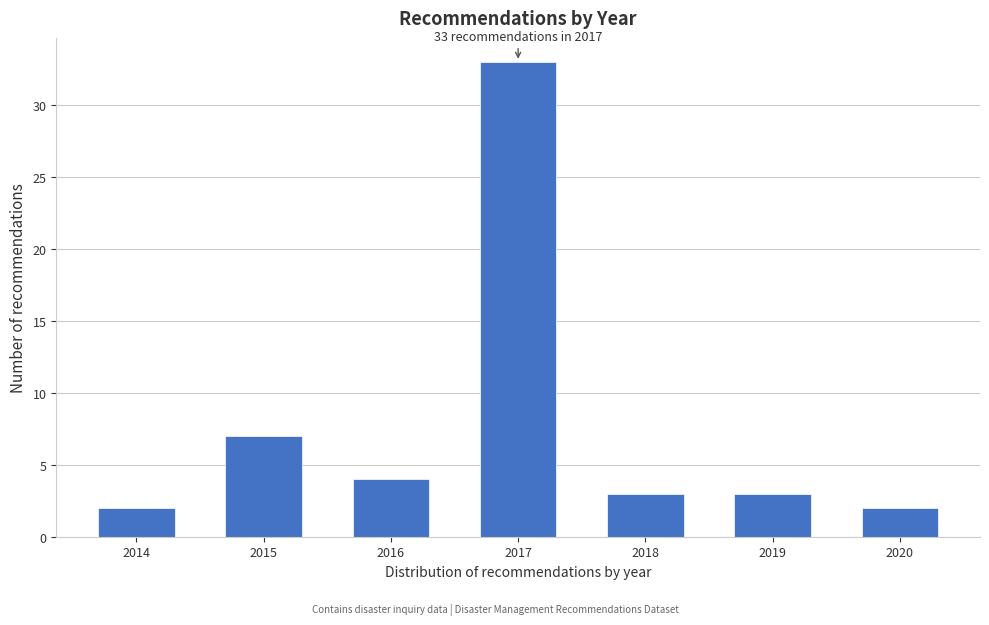

Reading left to right, transcribe all the data shown in this chart.

2	7	4	33	3	3	2